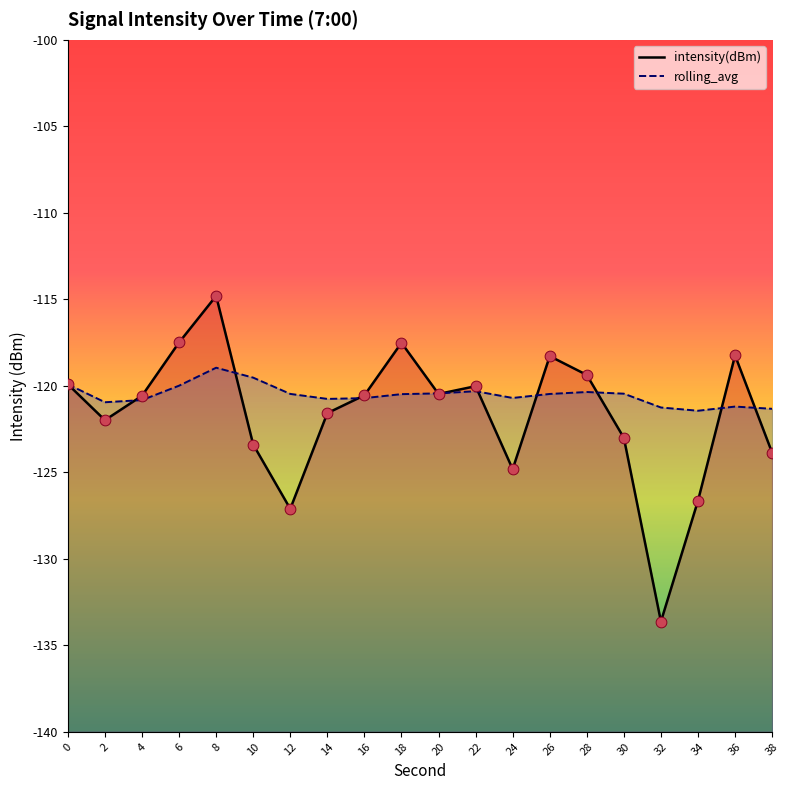

What is the total value across all series at 20?

-240.9